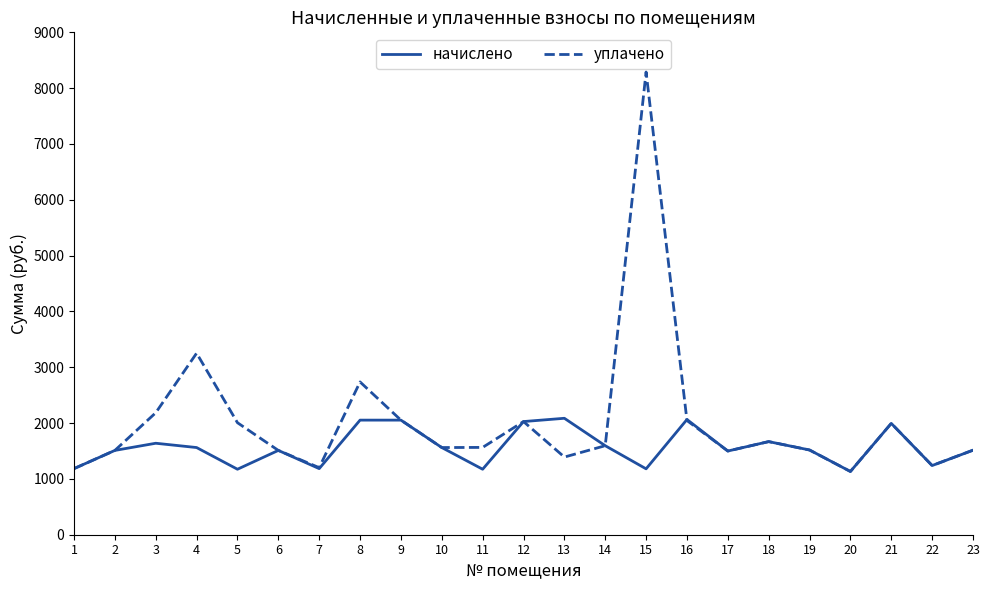

How many values in the уплачено series exceed 1564?

12